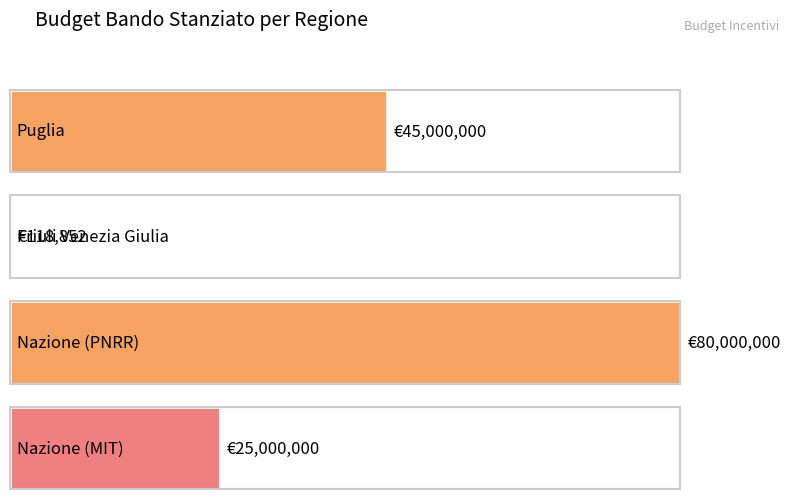

The value at Puglia is 16760798. True or false?

False